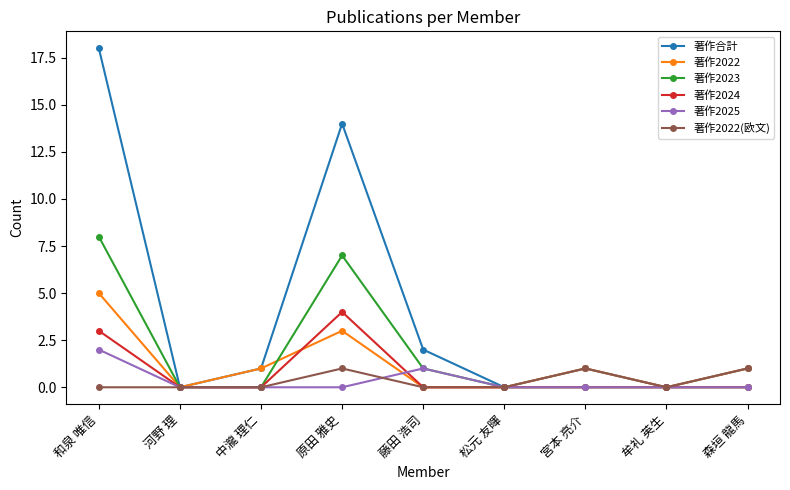

What position from the right is 松元 友暉?

4